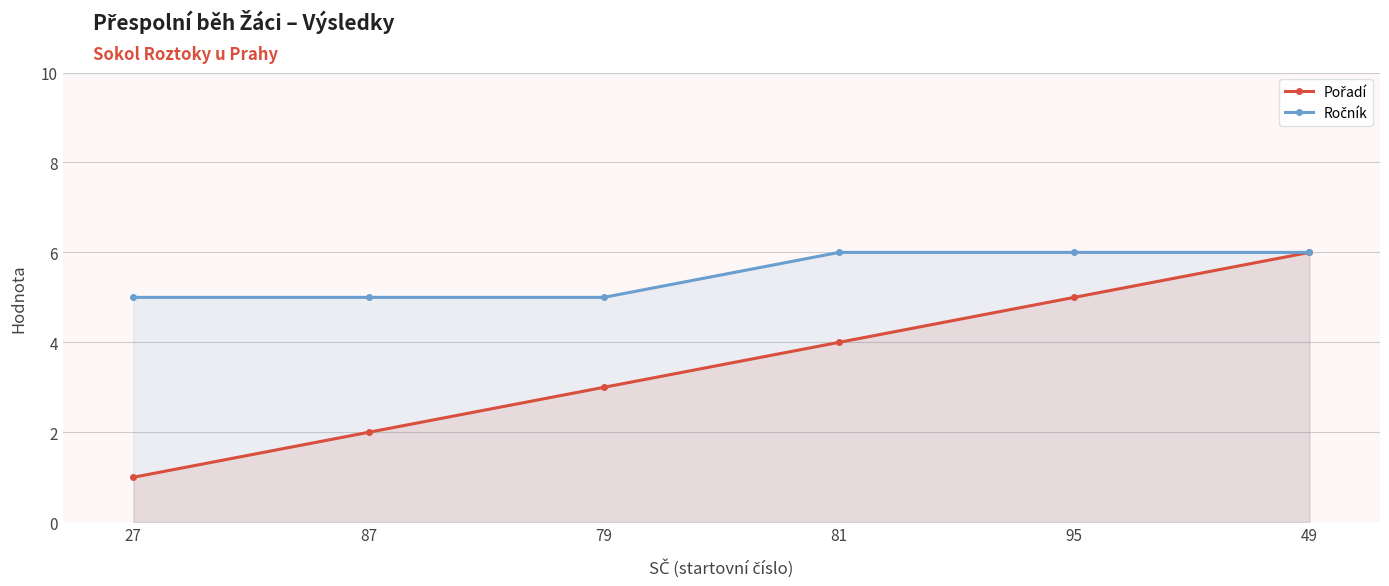

What is the value of the Pořadí point at the 5th from the left?

5